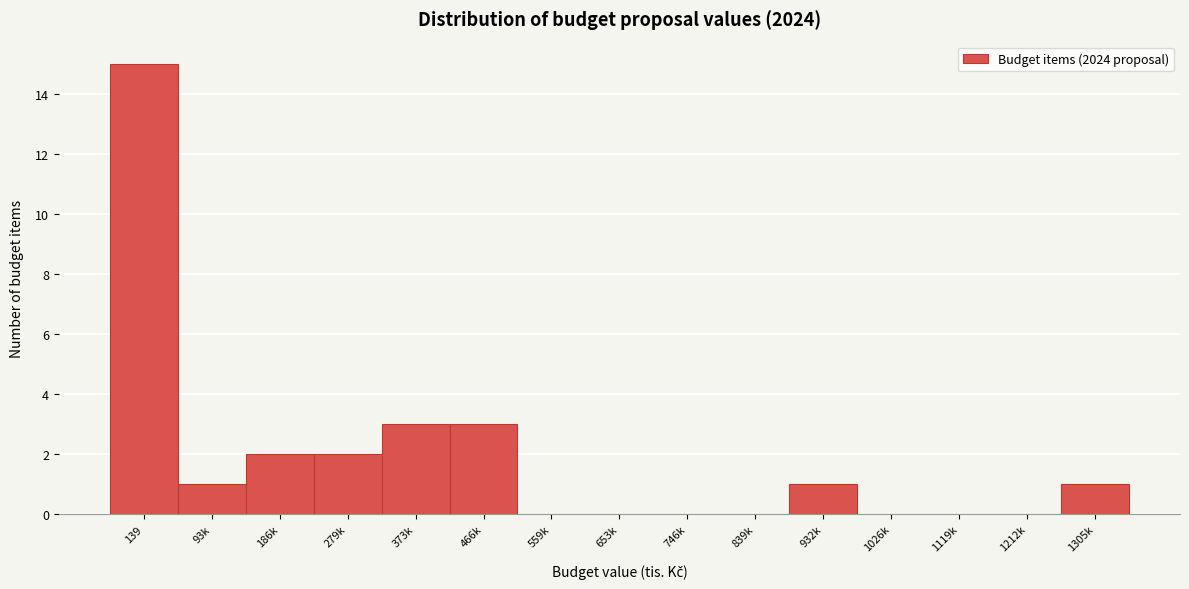

Reading right to left, transcribe all the data shown in this chart.

1305k=1	1212k=0	1119k=0	1026k=0	932k=1	839k=0	746k=0	653k=0	559k=0	466k=3	373k=3	279k=2	186k=2	93k=1	139=15